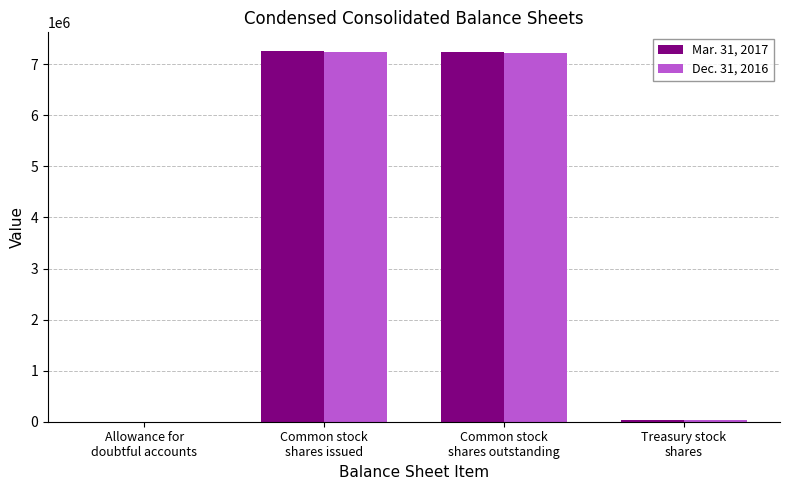

What are all the series names shown in the legend?

Mar. 31, 2017, Dec. 31, 2016